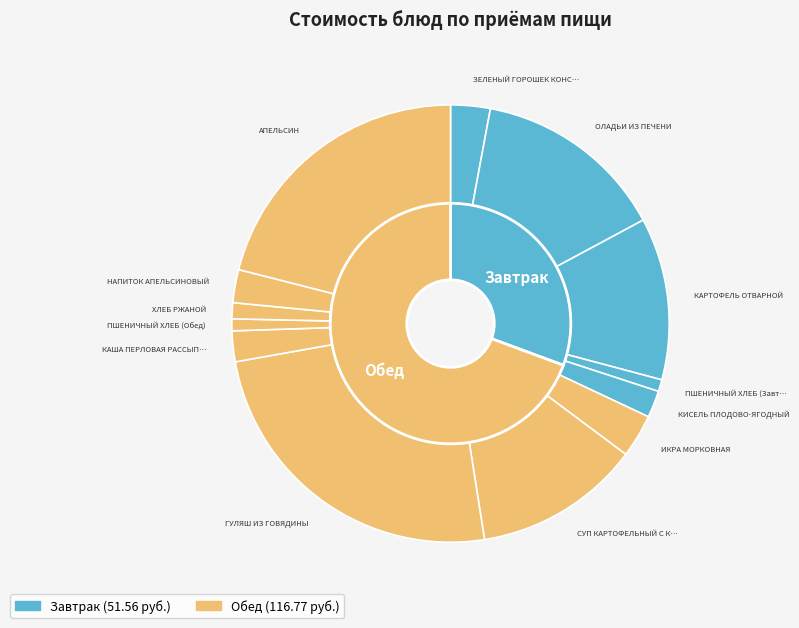

What is the change in value from ПШЕНИЧНЫЙ ХЛЕБ (Завтрак) to АПЕЛЬСИН?

+34.6